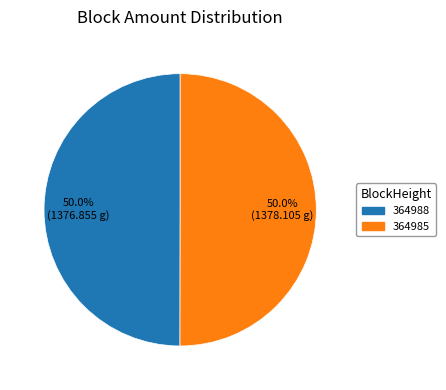

Approximately how many times larger is the value at 364988 compared to 364985?

1.0